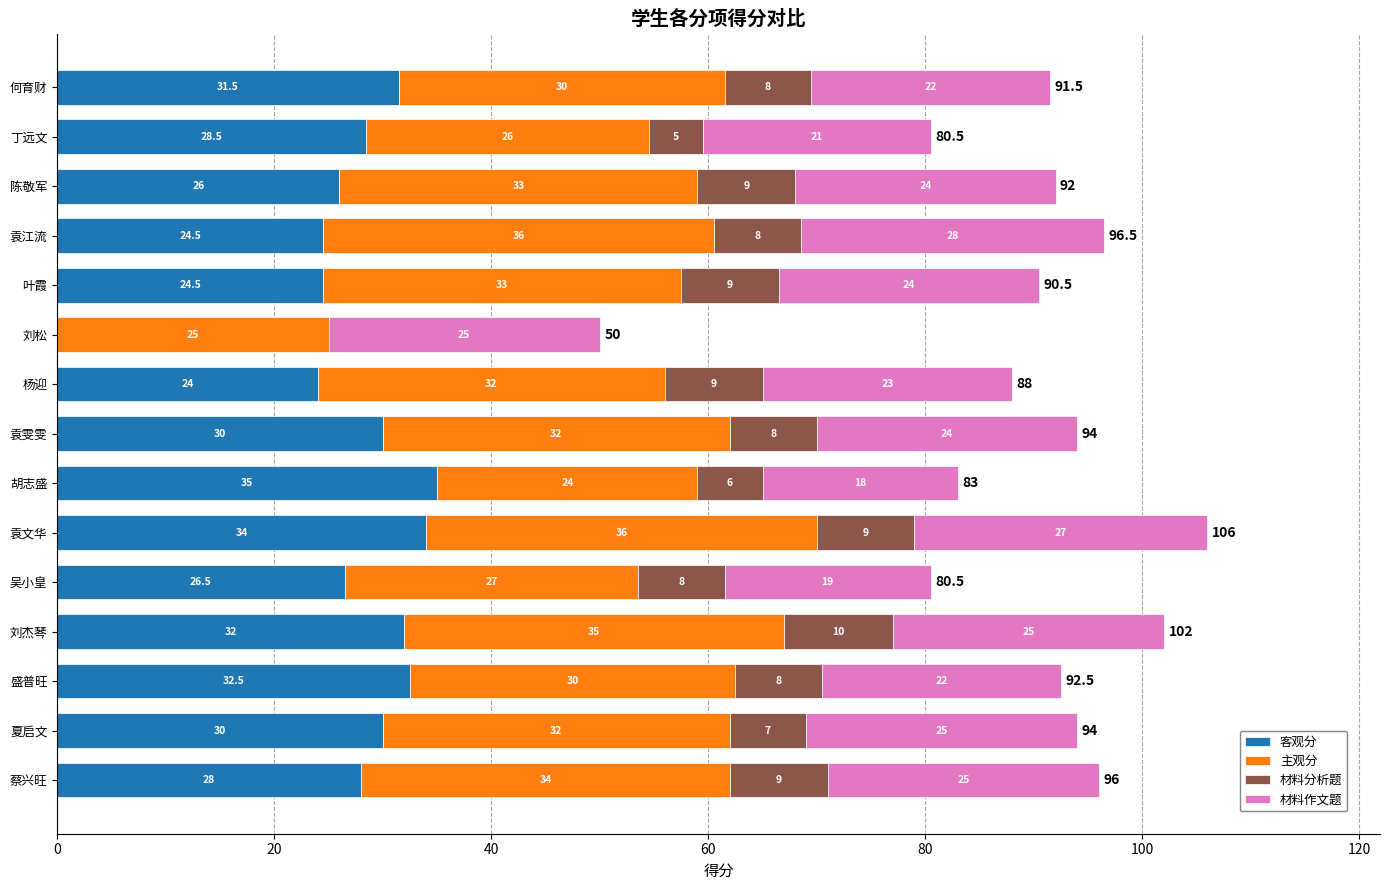

Read the 客观分 value at 何育财.

31.5